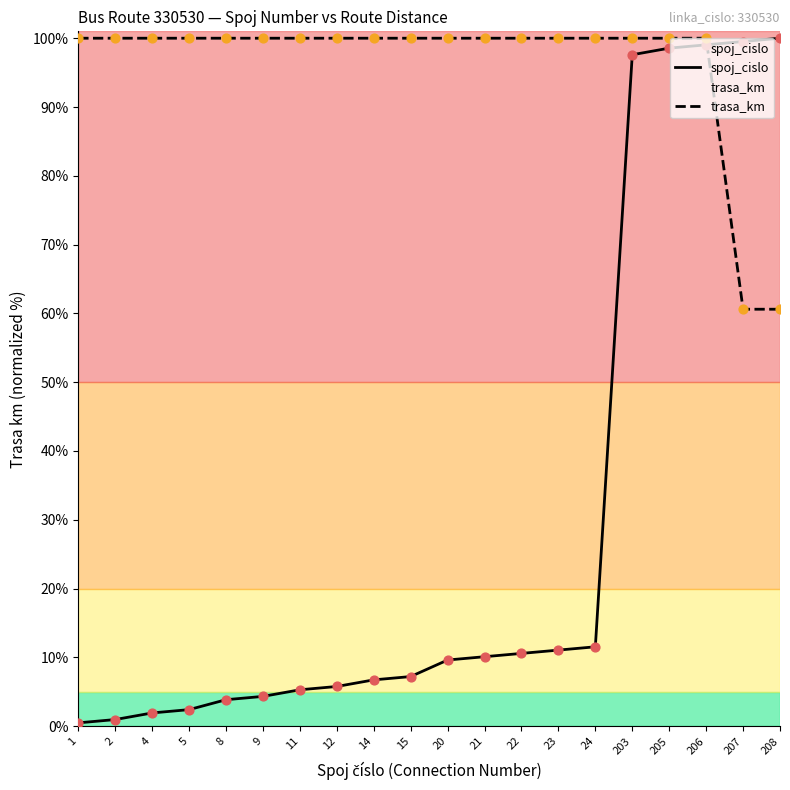

Which series has the largest total across all categories?

trasa_km